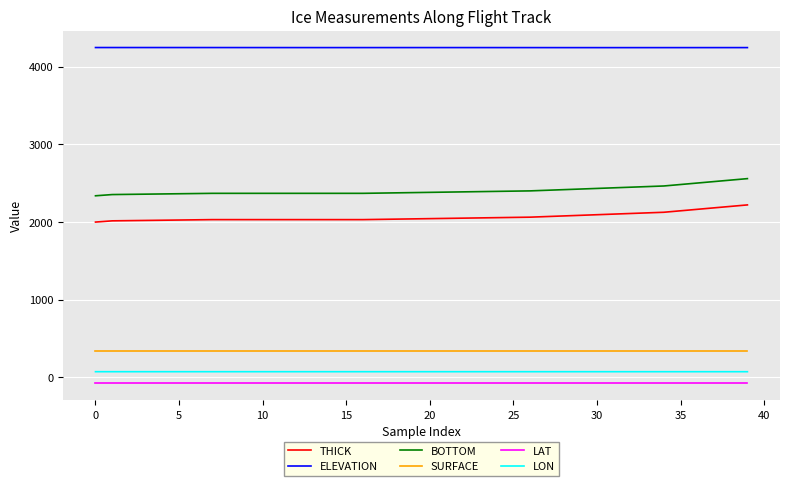

Which series has the largest total across all categories?

ELEVATION